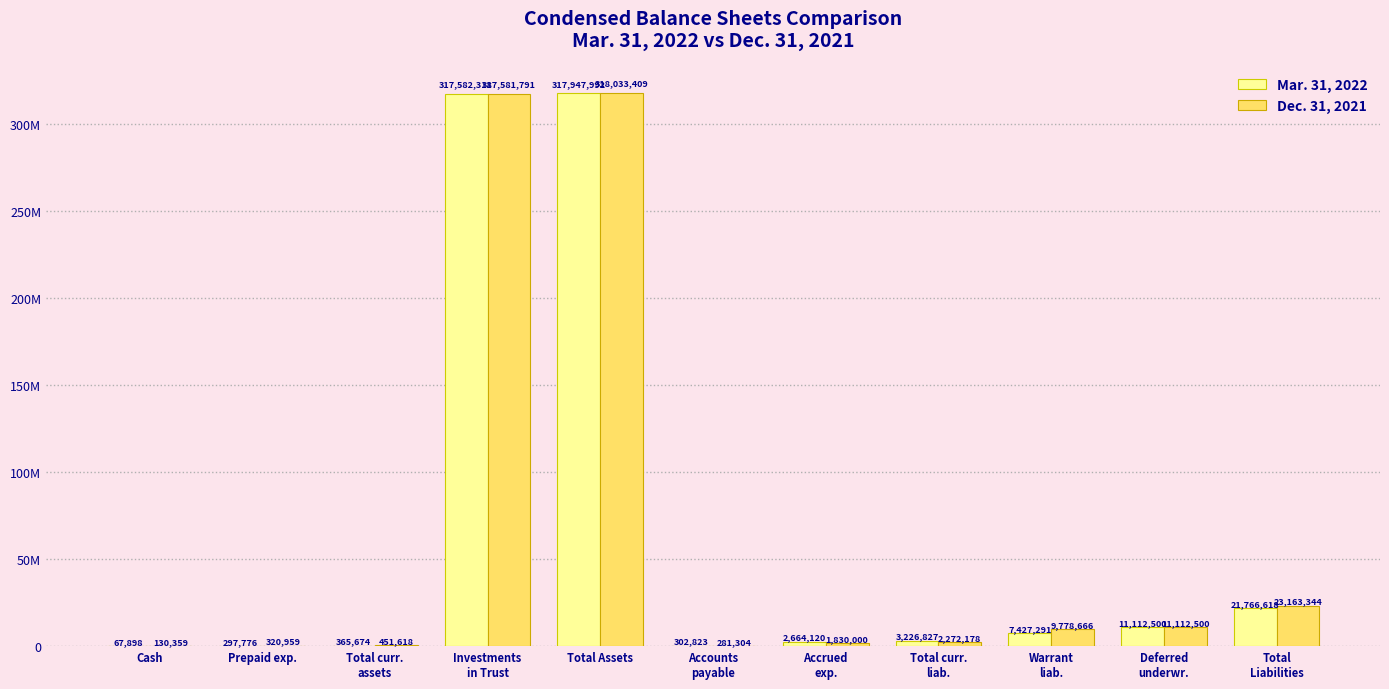

What are all the series names shown in the legend?

Mar. 31, 2022, Dec. 31, 2021